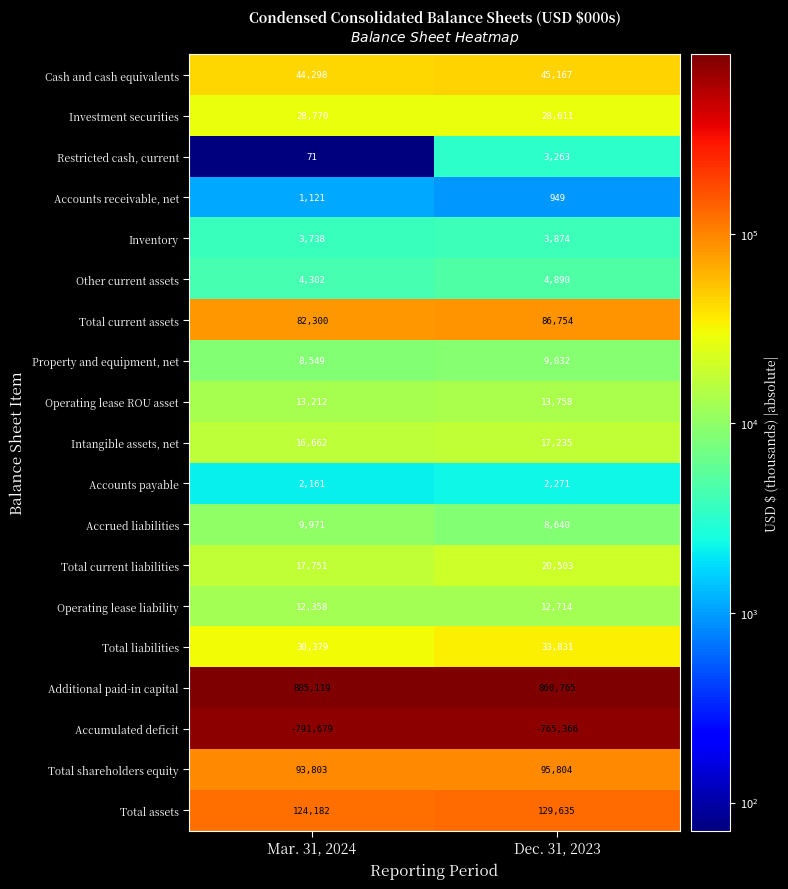

The value of Total current assets at Mar. 31, 2024 is 114624. True or false?

False